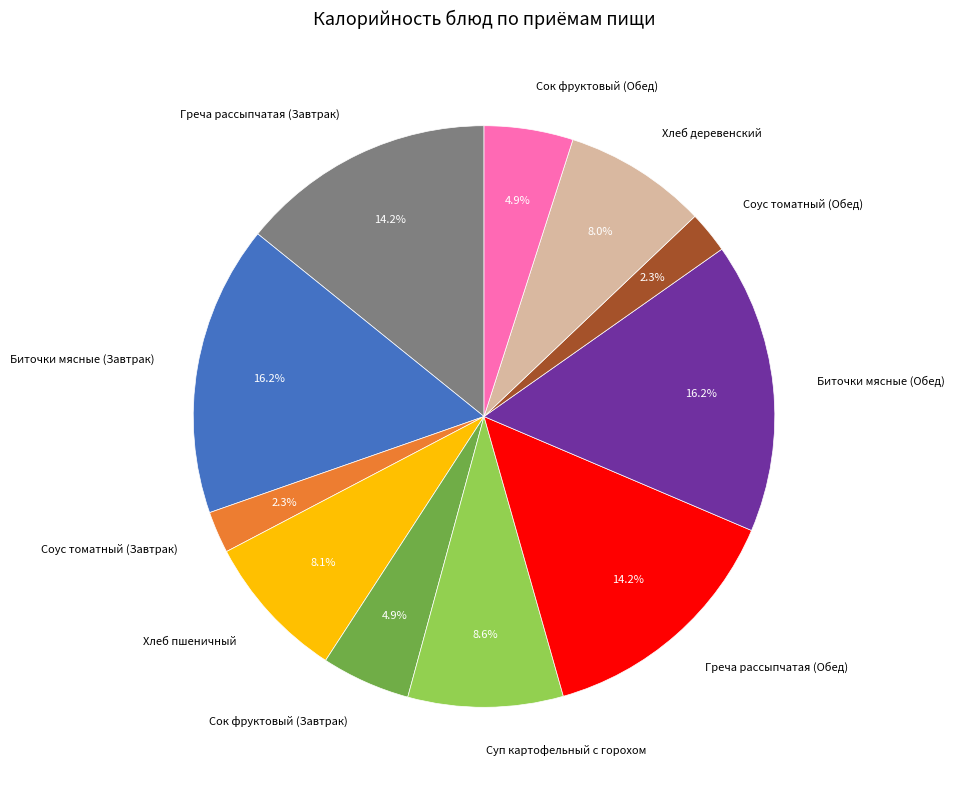

How many slices are in this pie chart?

11